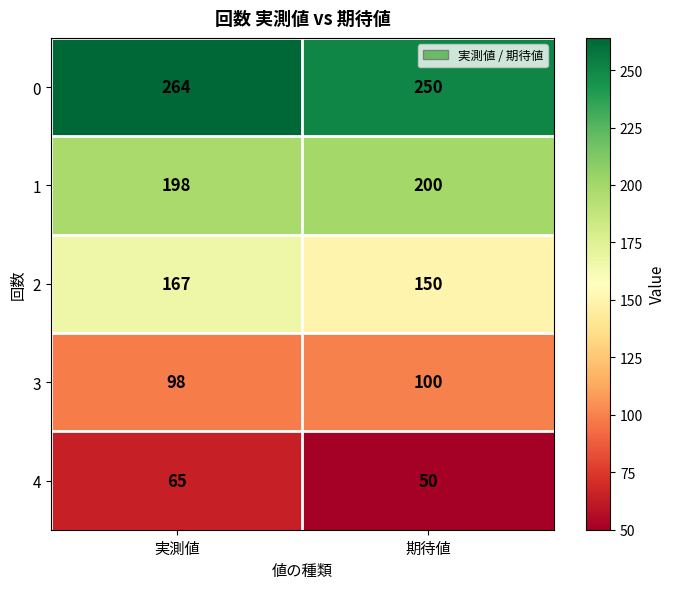

How many series are shown in this chart?

5